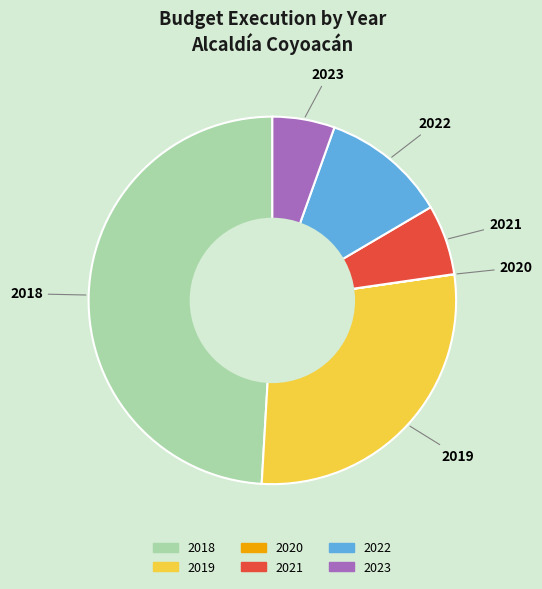

What is the largest slice in the pie chart?

2018